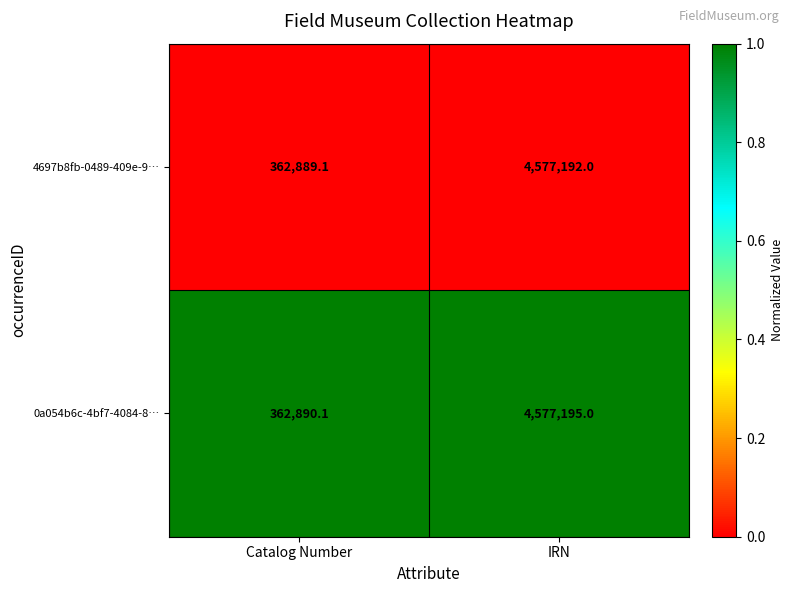

What is the spread (max minus min) of values at Catalog Number?

1.0